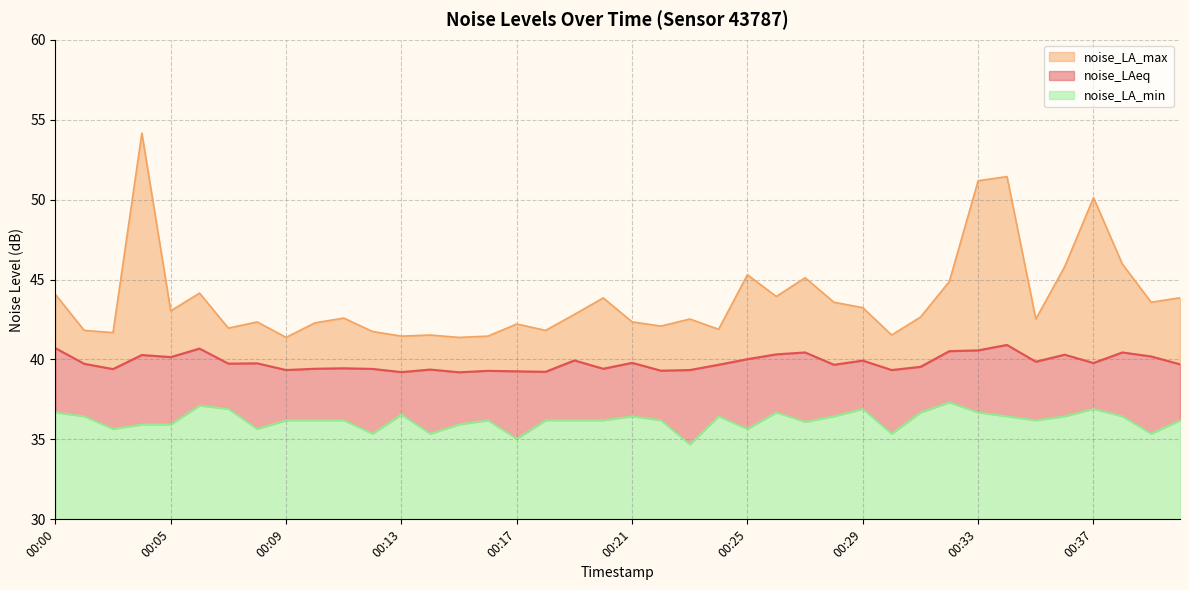

Rank the series at 00:27 from highest to lowest value.

noise_LA_max, noise_LAeq, noise_LA_min